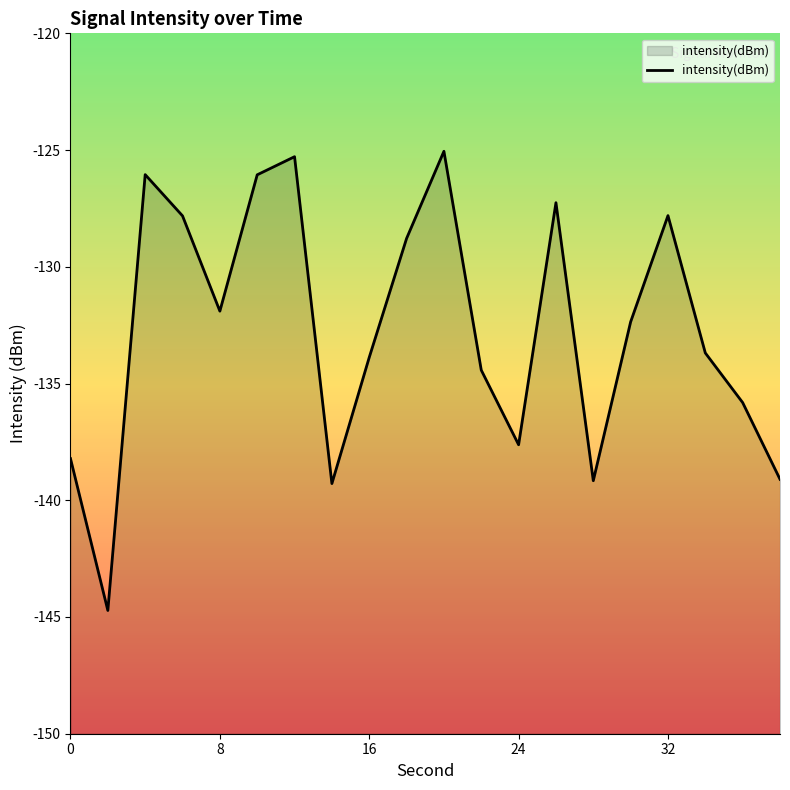

What is the difference between the maximum and minimum values?

19.7